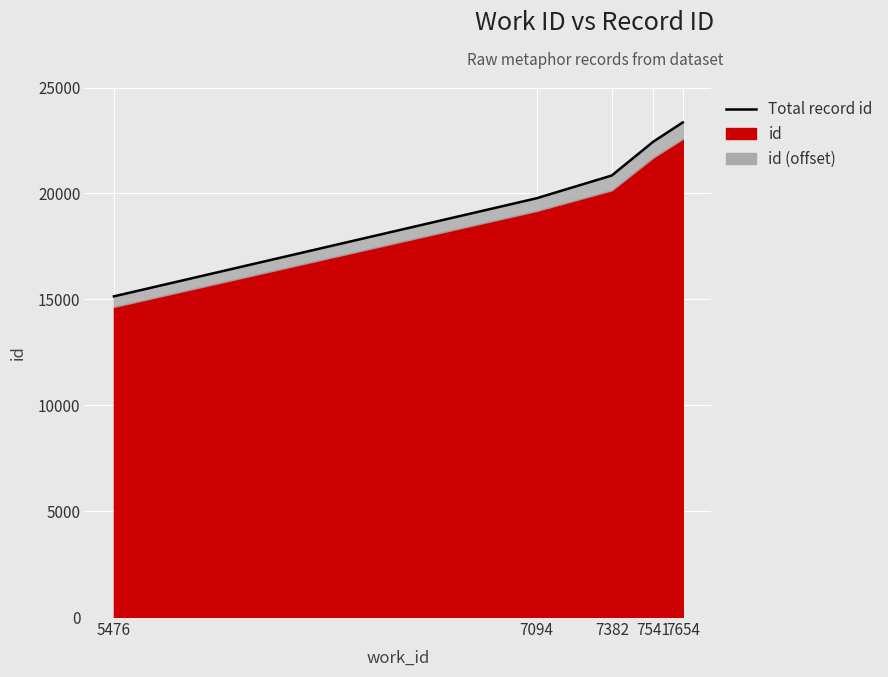

True or false: there are more than 1 points higher than both neighbors.

False